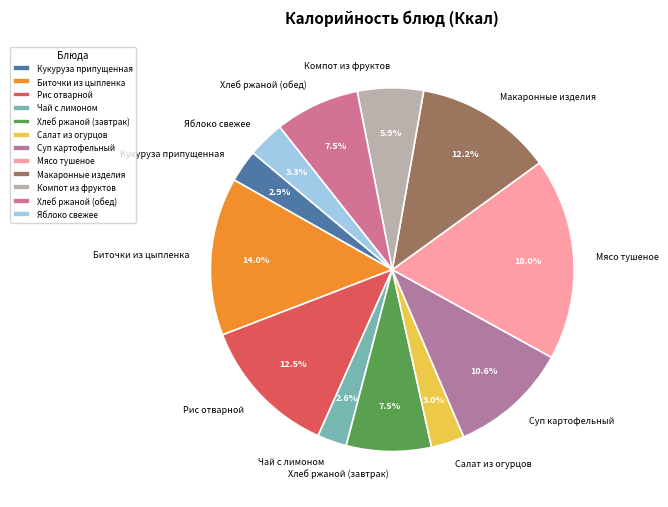

What percentage do Мясо тушеное and Хлеб ржаной (обед) together represent?

25.5%